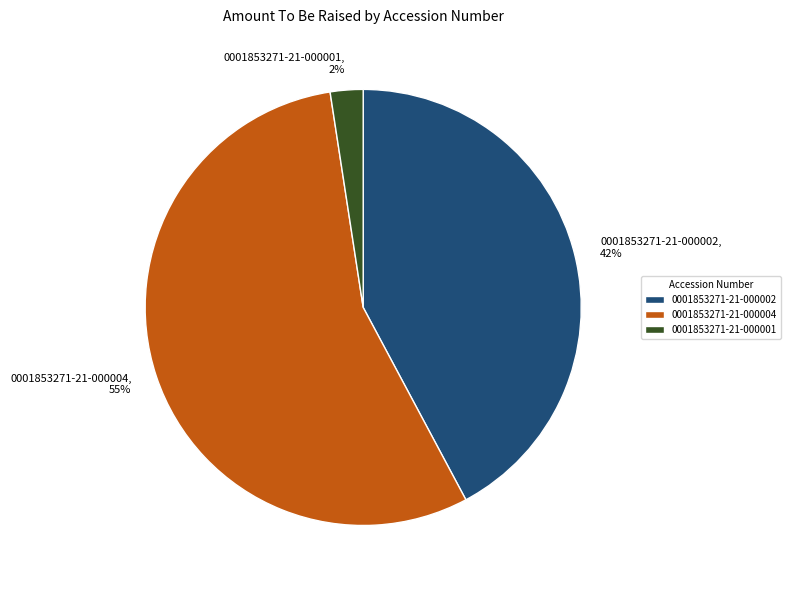

The 0001853271-21-000004 slice represents 55% of the pie. True or false?

True